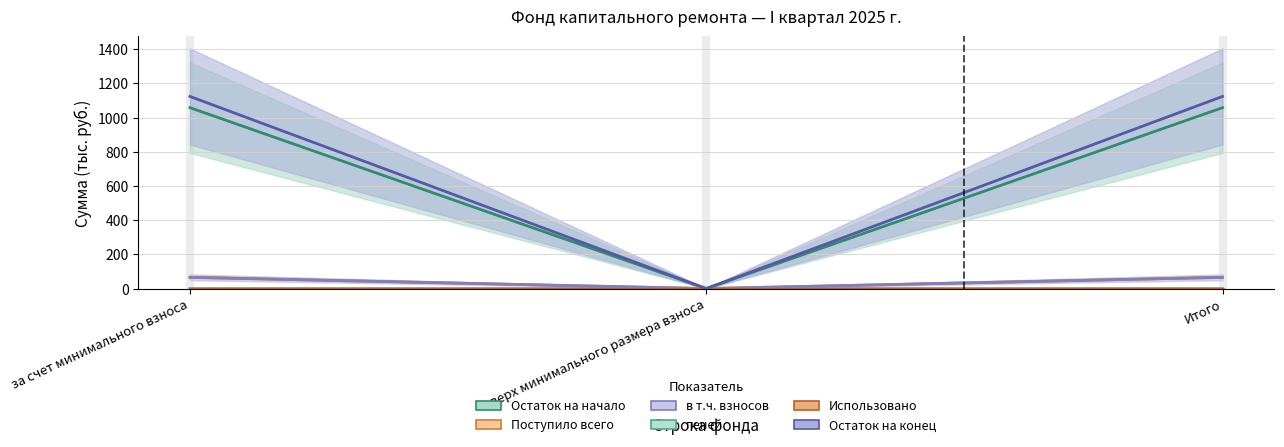

What is the label of the 3rd point from the right?

за счет минимального взноса